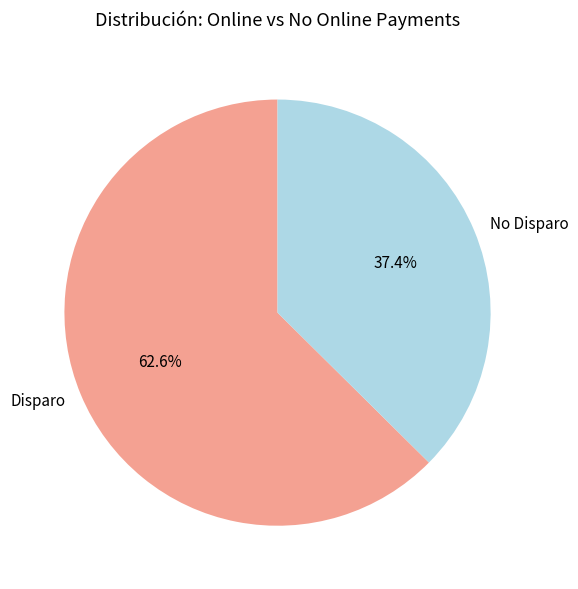

Which has a higher value, No Disparo or Disparo?

Disparo